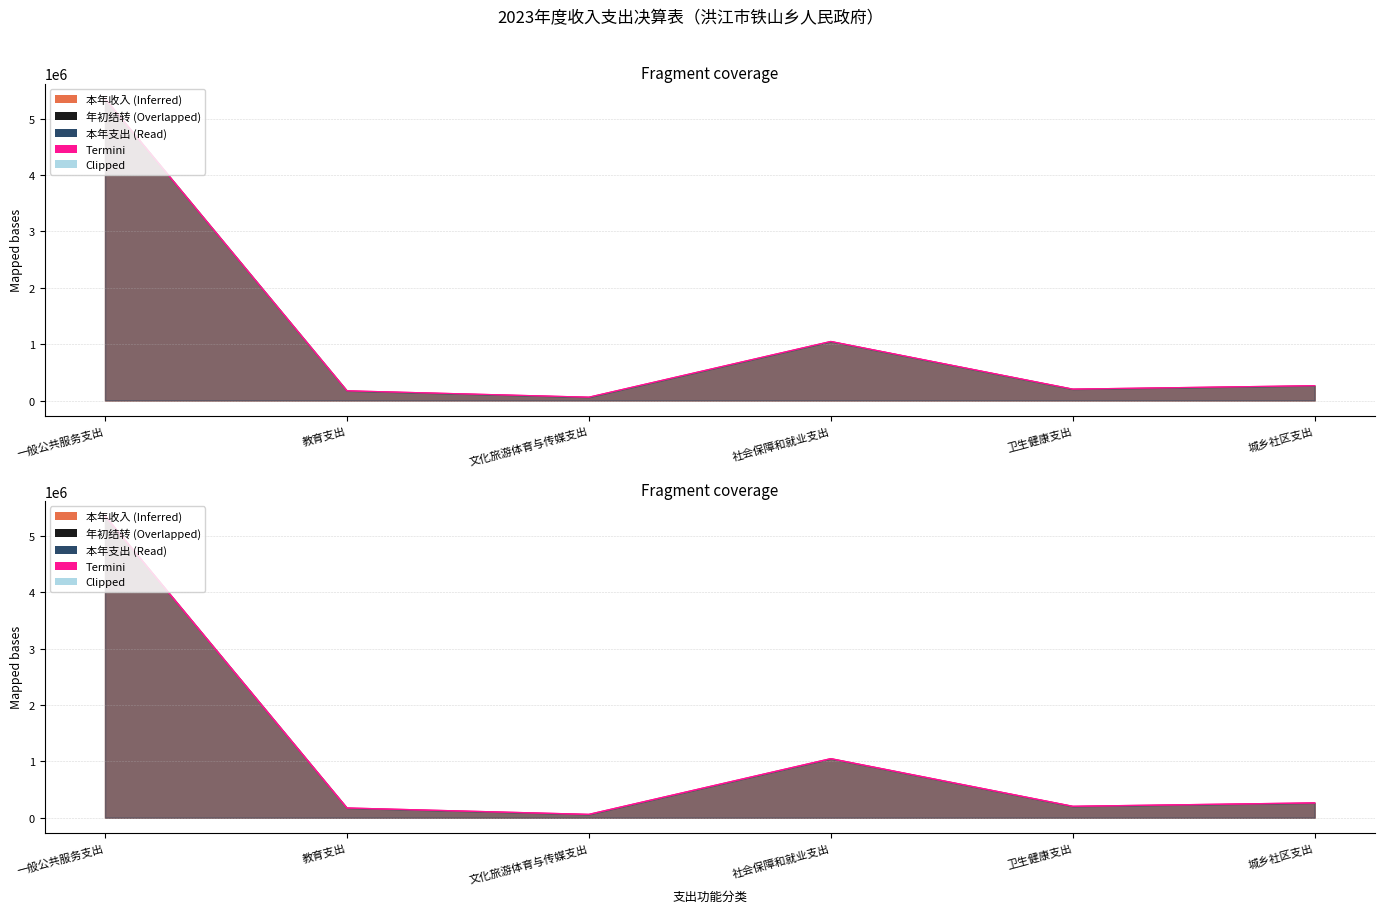

The 年初结转合计 series shows 0.0 at 社会保障和就业支出. True or false?

True